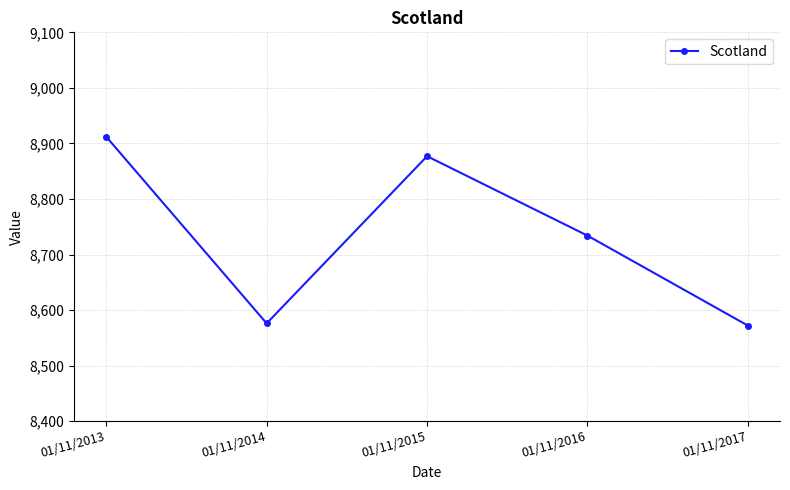

Does the chart display data point markers on the line(s)?

Yes